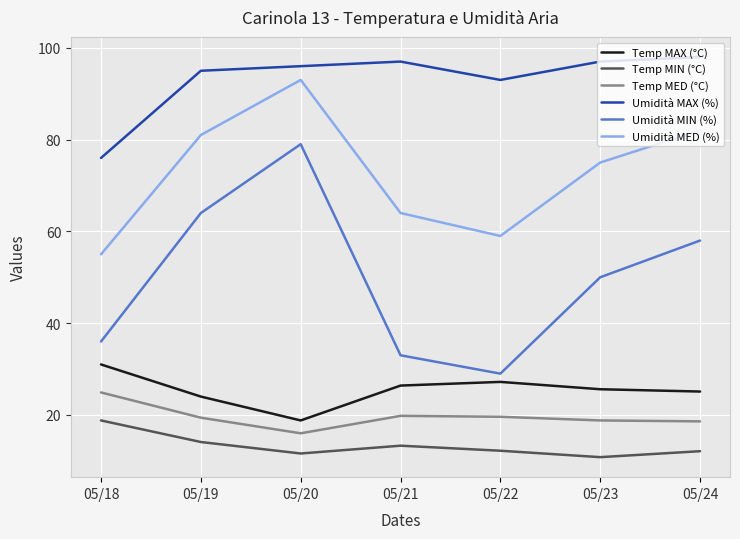

True or false: Temp MIN (°C) and Umidità MED (%) cross at least once.

False